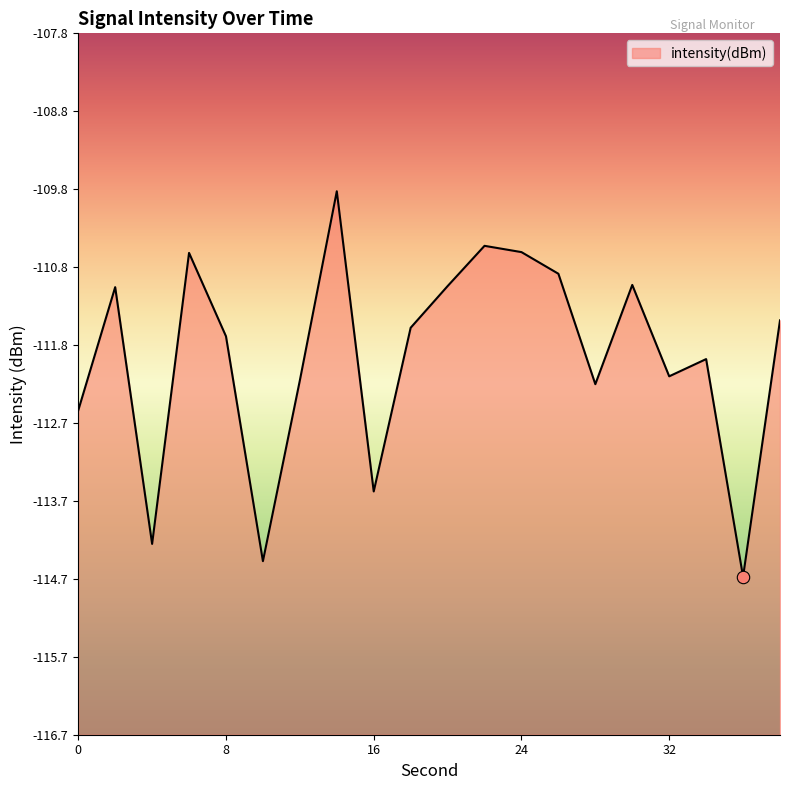

What is the change in value from 4 to 24?

+3.7